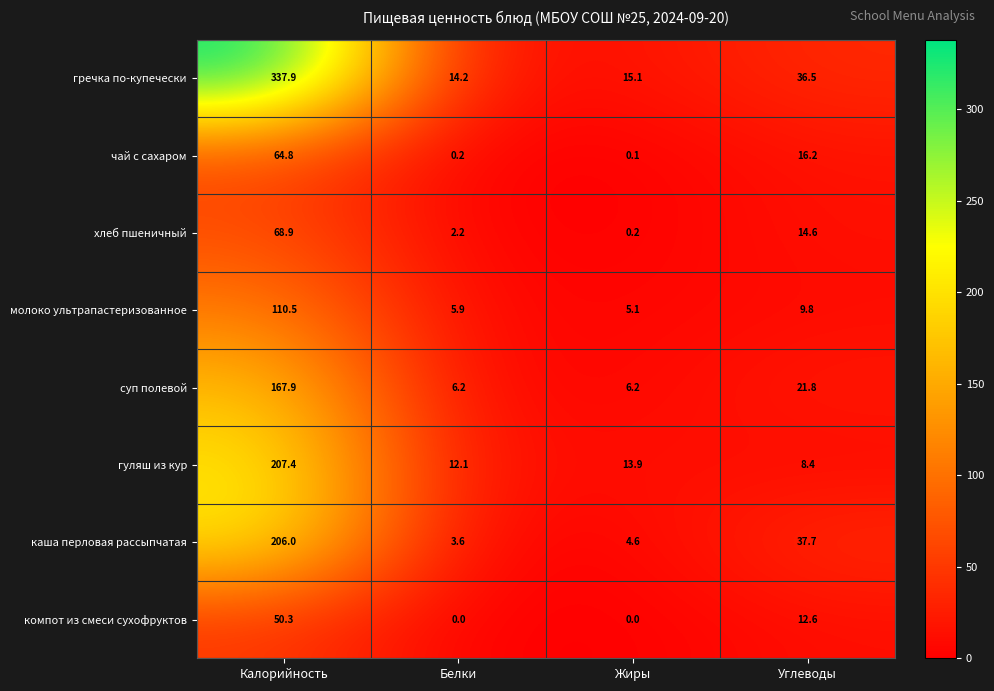

What is the difference between the гречка по-купечески values at Жиры and Углеводы?

21.4